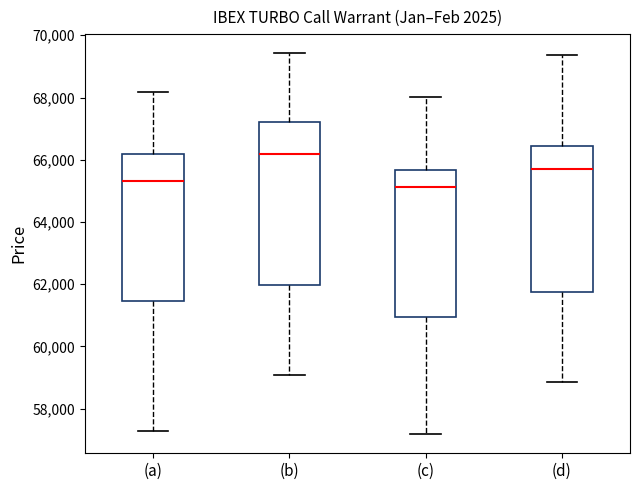

Where does the lower whisker of the box for (b) end on the y-axis? The values are not printed on the chart, so give them approximately, as read against the axis.

59000